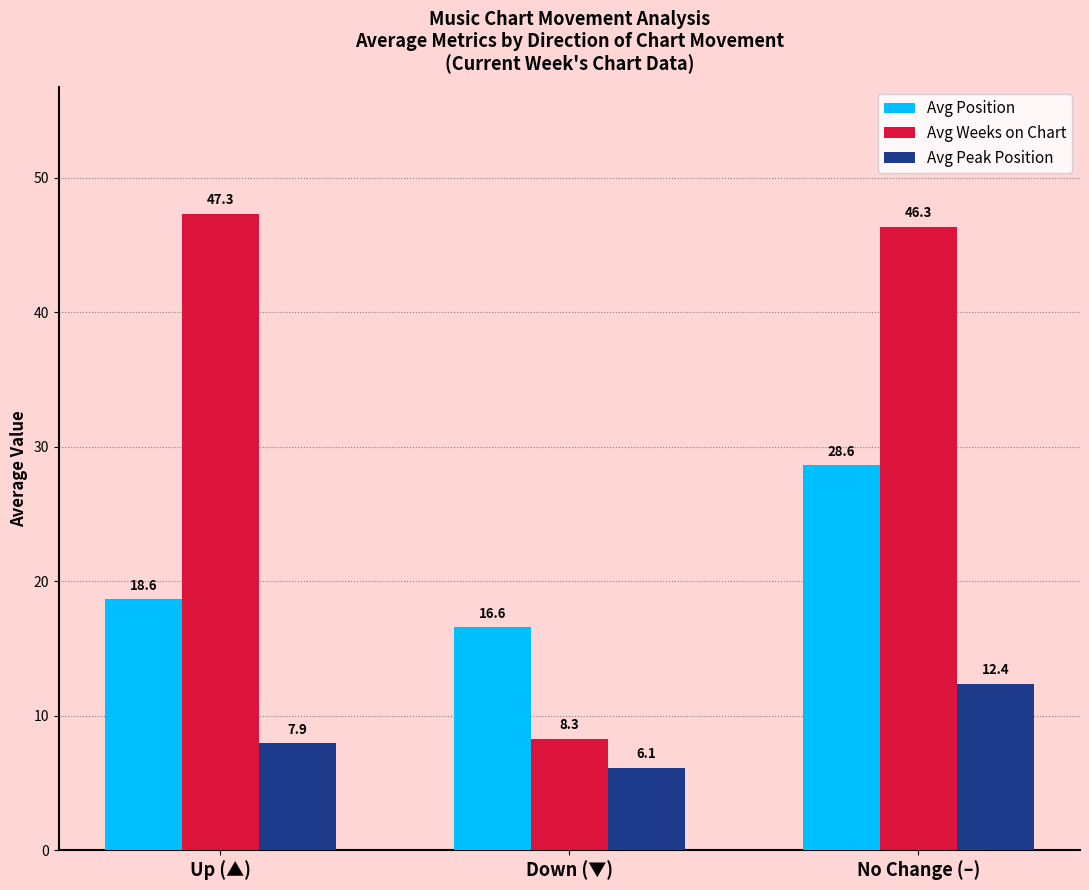

What is the difference between the Avg Peak Position values at Down (▼) and No Change (–)?

6.2